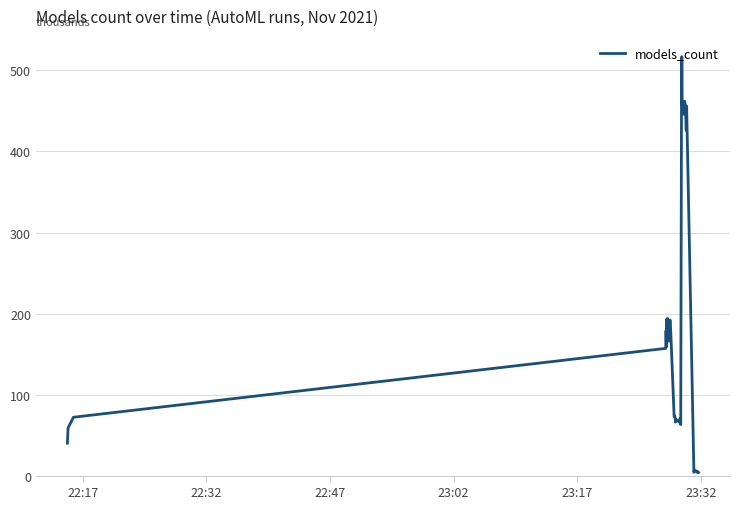

How many interior local peaks (higher than both neighbors) does the data have?

9